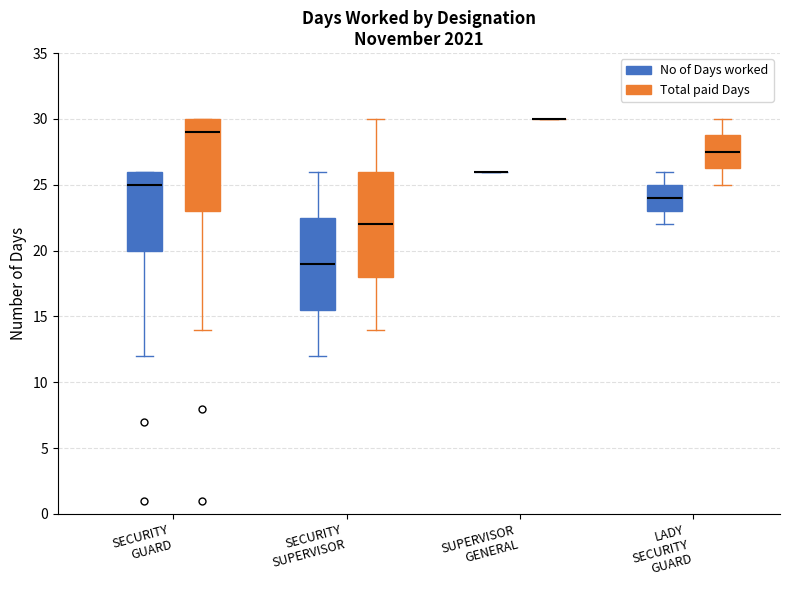

Reading left to right, transcribe this box plot: for each box, give where its median line is, the range the box spans, and where its two whiskers end, as read against the y-axis. The values are not printed on the chart, so give them approximately, as read against the axis.

SECURITY GUARD (No of Days worked): median 25.0, box 20.0 to 26.0, whiskers 12.0 to 26.0
SECURITY GUARD (Total paid Days): median 29.0, box 23.0 to 30.0, whiskers 14.0 to 30.0
SECURITY SUPERVISOR (No of Days worked): median 19.0, box 15.5 to 22.5, whiskers 12.0 to 26.0
SECURITY SUPERVISOR (Total paid Days): median 22.0, box 18.0 to 26.0, whiskers 14.0 to 30.0
SUPERVISOR GENERAL (No of Days worked): box collapsed to a line at 26.0, whiskers 26.0 to 26.0
SUPERVISOR GENERAL (Total paid Days): box collapsed to a line at 30.0, whiskers 30.0 to 30.0
LADY SECURITY GUARD (No of Days worked): median 24.0, box 23.0 to 25.0, whiskers 22.0 to 26.0
LADY SECURITY GUARD (Total paid Days): median 27.5, box 26.5 to 29.0, whiskers 25.0 to 30.0